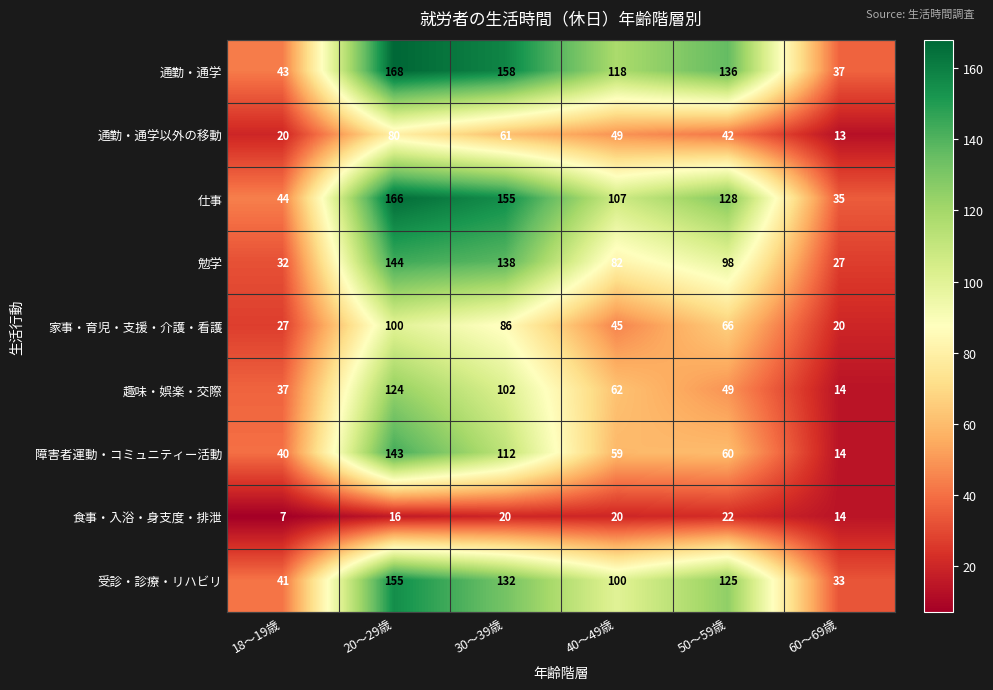

At how many categories does at least one series exceed 143?

2